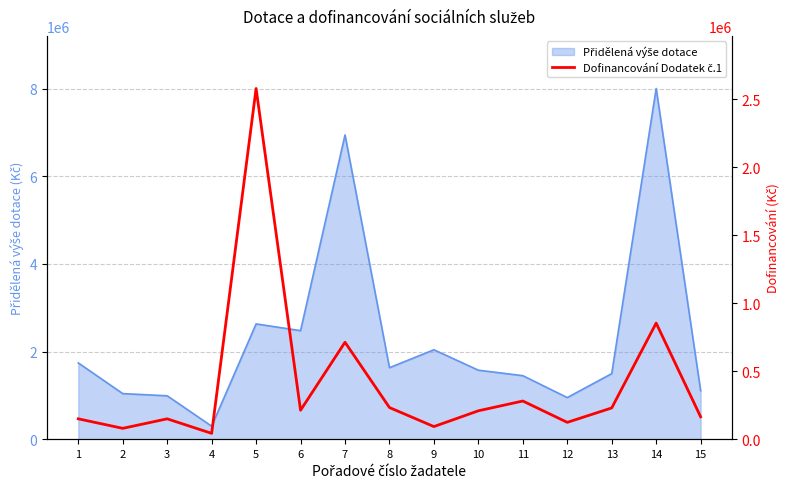

True or false: there are more than 1 points higher than both neighbors.

True